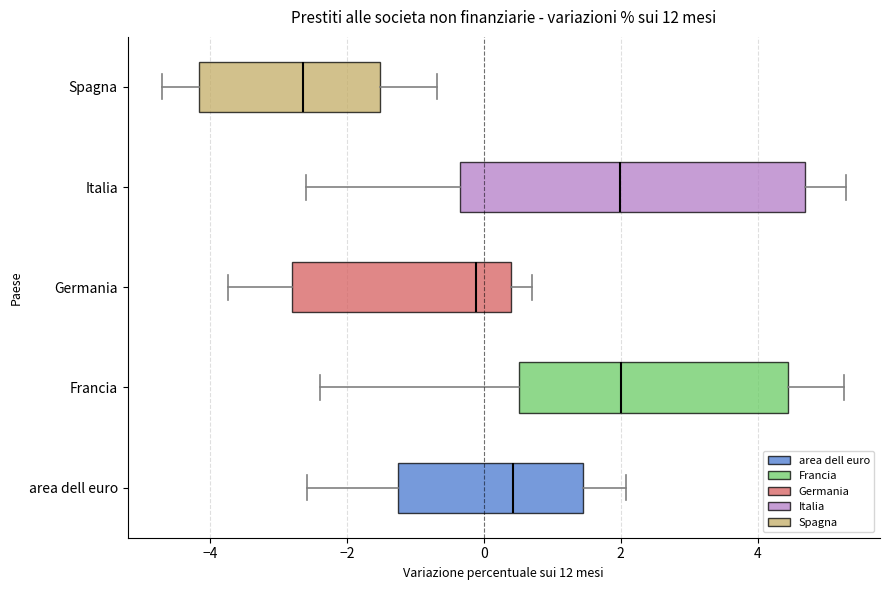

Reading bottom to top, transcribe this box plot: for each box, give where its median line is, the range the box spans, and where its two whiskers end, as read against the x-axis. The values are not printed on the chart, so give them approximately, as read against the axis.

area dell euro: median 0.4, box -1.2 to 1.4, whiskers -2.6 to 2.0
Francia: median 2.0, box 0.6 to 4.4, whiskers -2.4 to 5.2
Germania: median -0.2, box -2.8 to 0.4, whiskers -3.8 to 0.8
Italia: median 2.0, box -0.4 to 4.6, whiskers -2.6 to 5.2
Spagna: median -2.6, box -4.2 to -1.6, whiskers -4.8 to -0.6